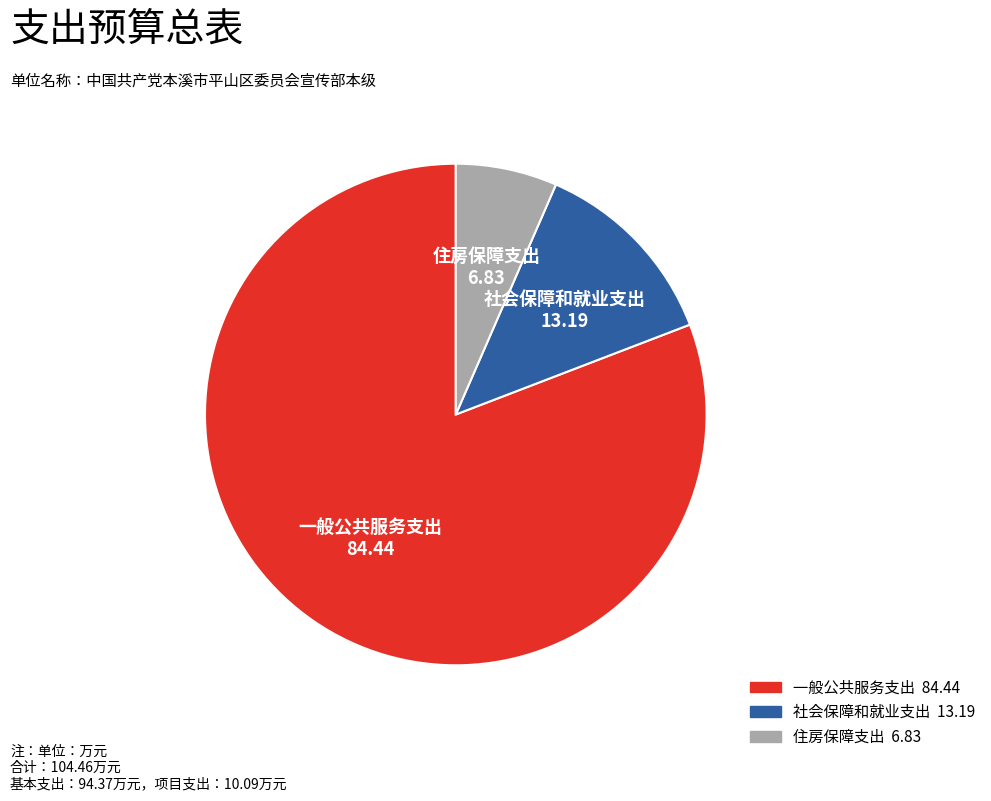

Do 社会保障和就业支出 and 一般公共服务支出 together represent more than half of the pie?

Yes